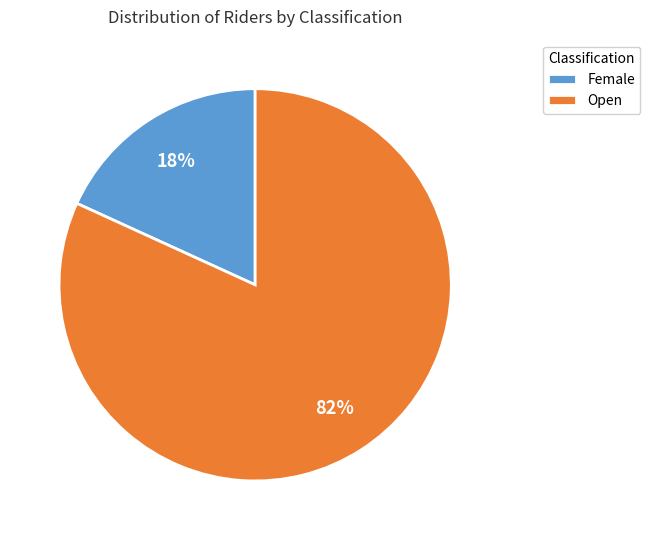

Is there a majority slice in this chart?

Yes